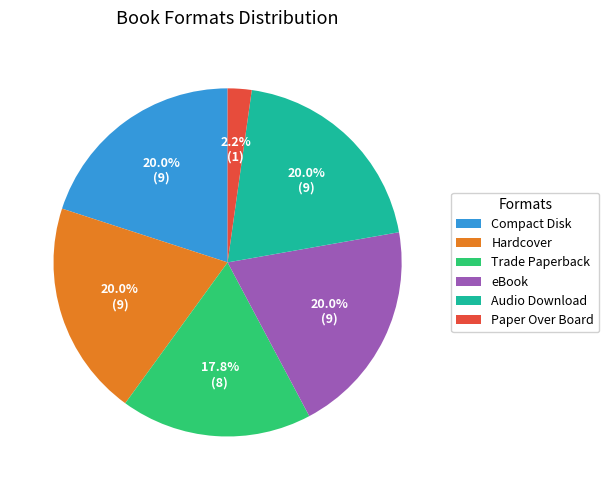

What percentage is the Paper Over Board slice, to the nearest percent?

2%